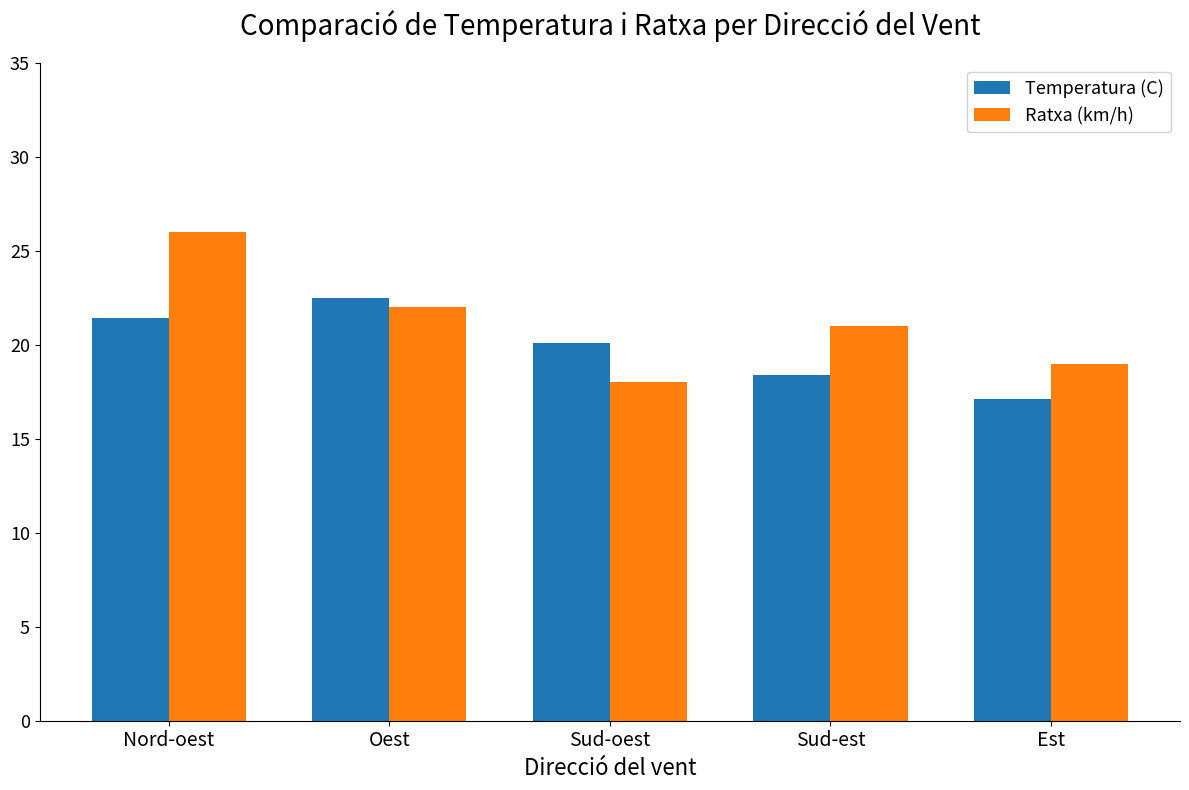

At how many categories does at least one series exceed 18?

5